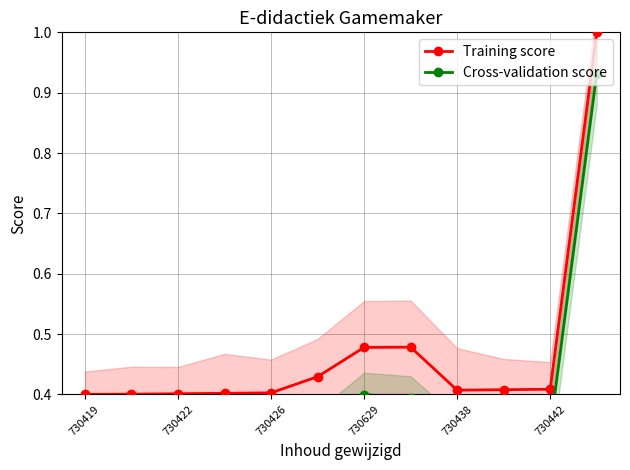

How many data points does each series have?

12